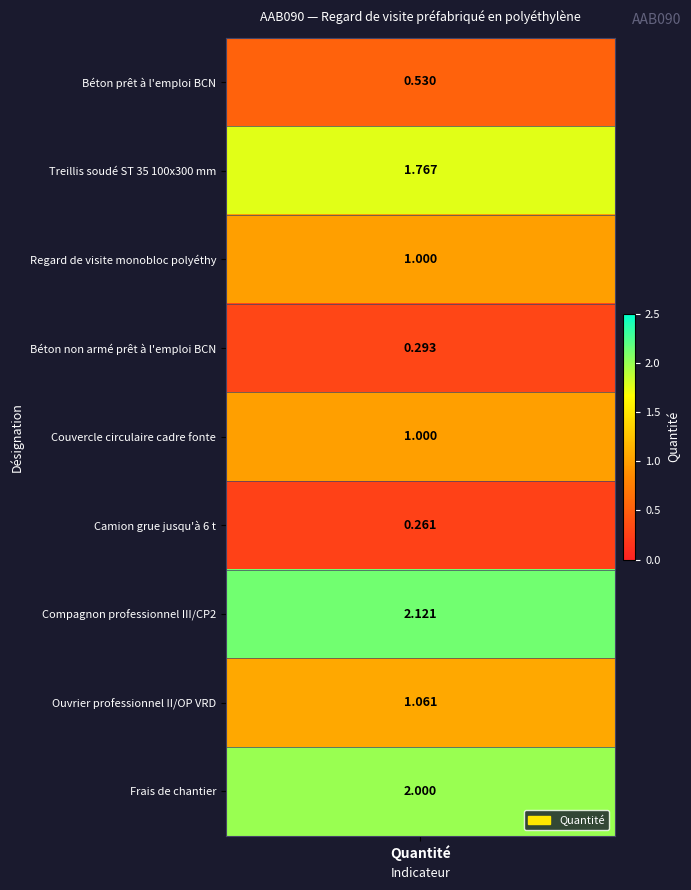

What is the sum of the values at 7 and 5?

1.3